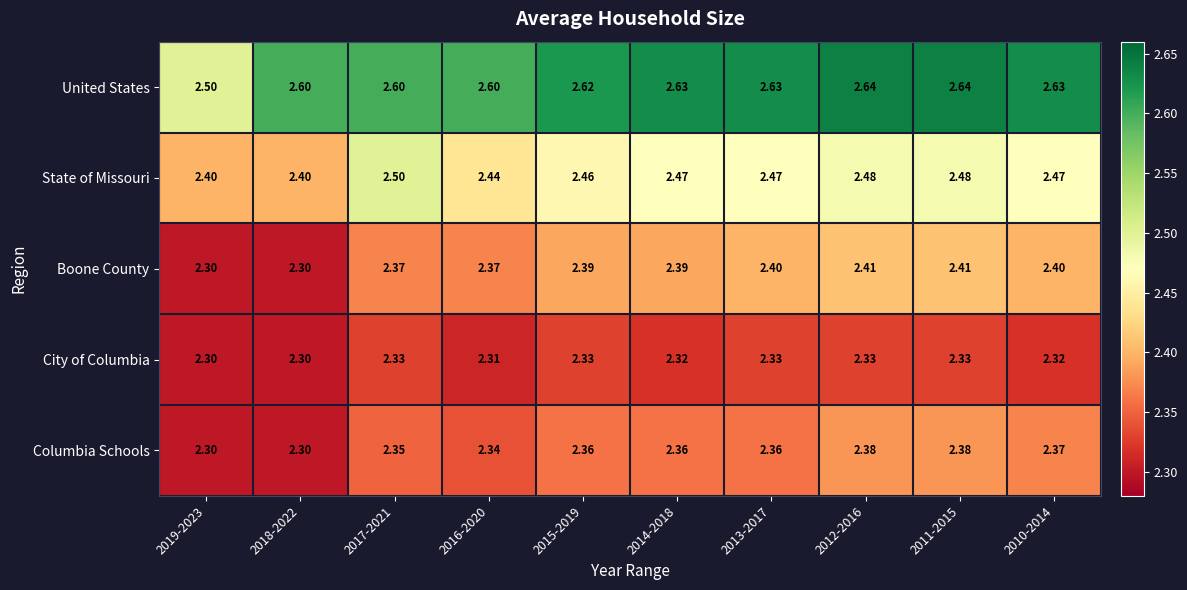

Rank the series by their maximum value, from lowest to highest.

City of Columbia, Columbia Schools, Boone County, State of Missouri, United States